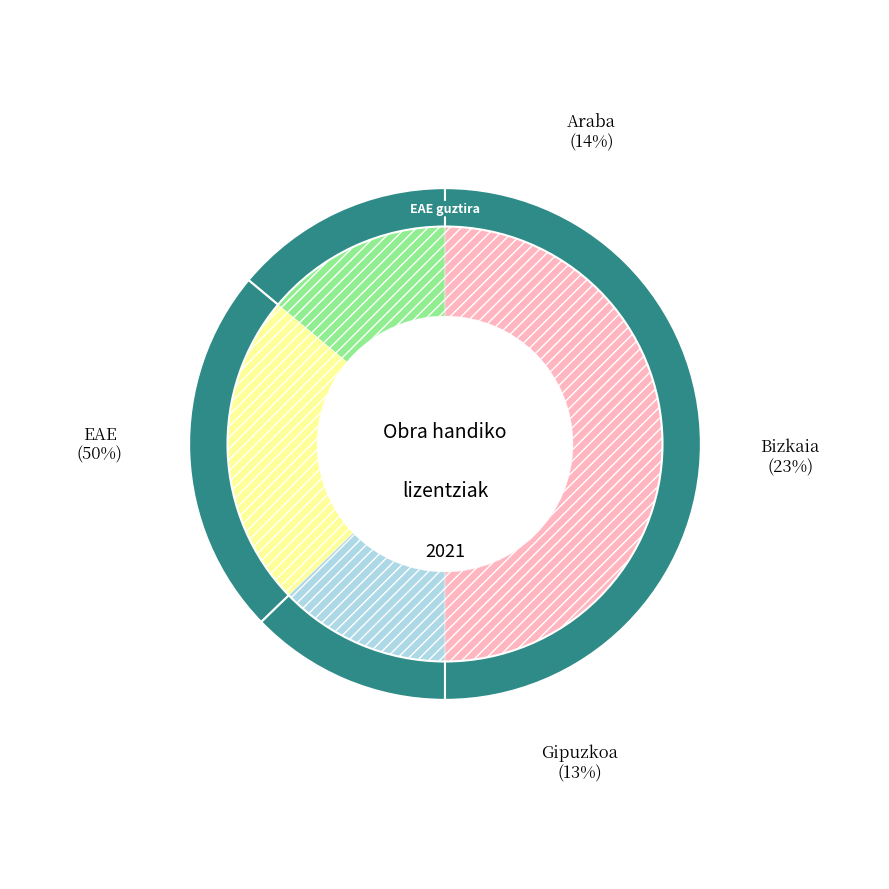

What is the smallest slice in the pie chart?

Gipuzkoa